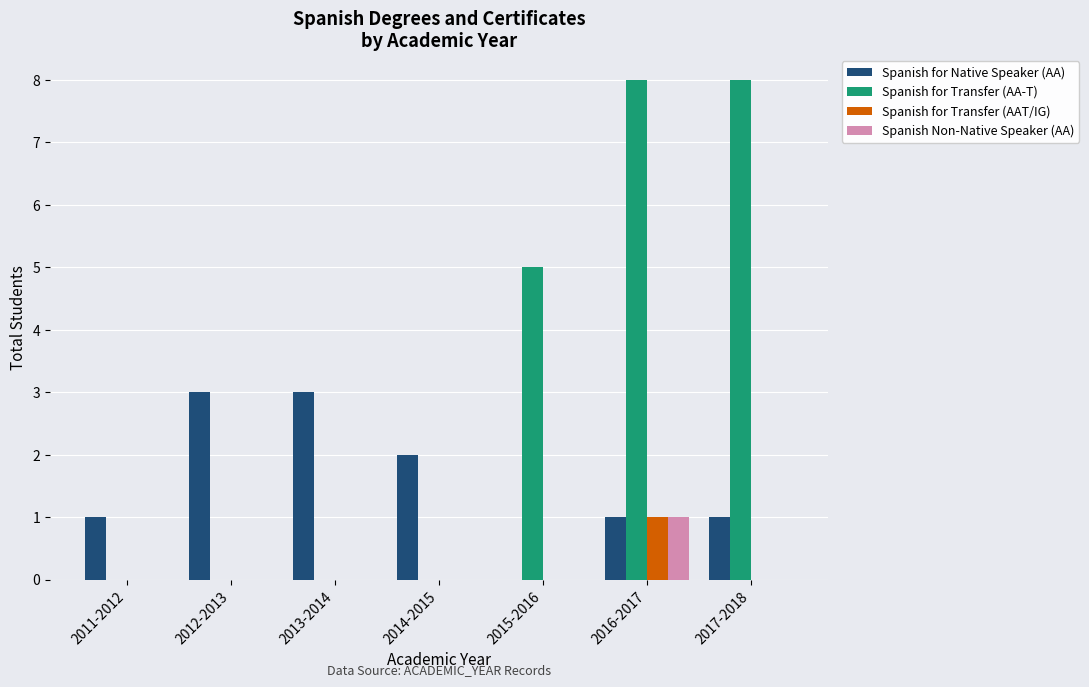

Which series changed the most between 2011-2012 and 2015-2016?

Spanish for Transfer (AA-T)